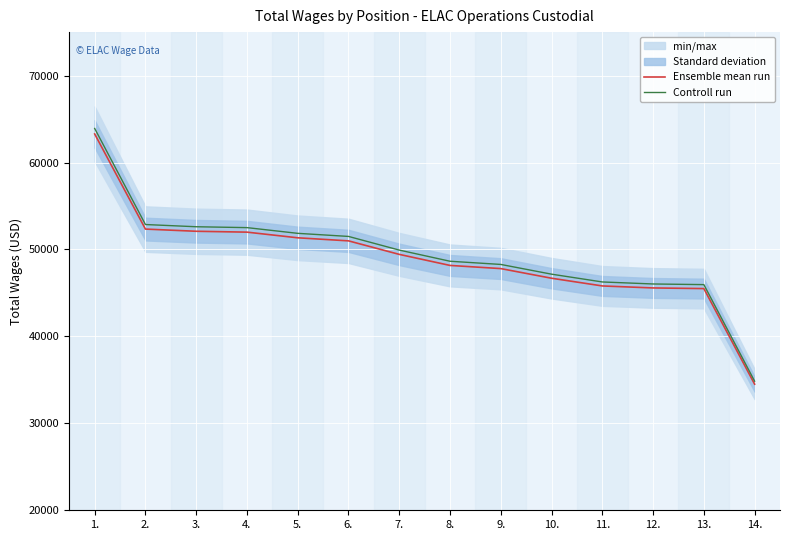

Rank the series at 13. from lowest to highest value.

Ensemble mean run, Controll run